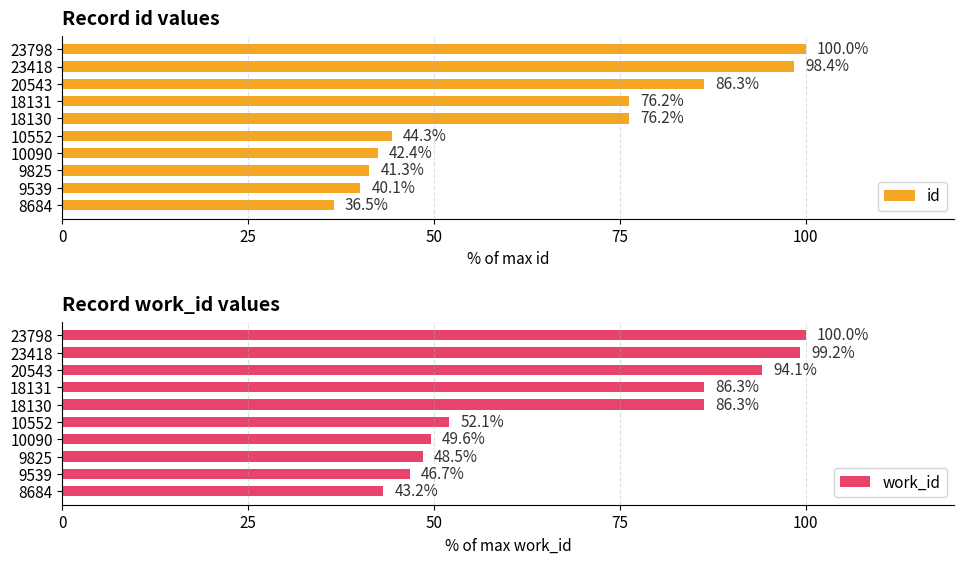

List the series in order of their overall mean, highest first.

work_id, id